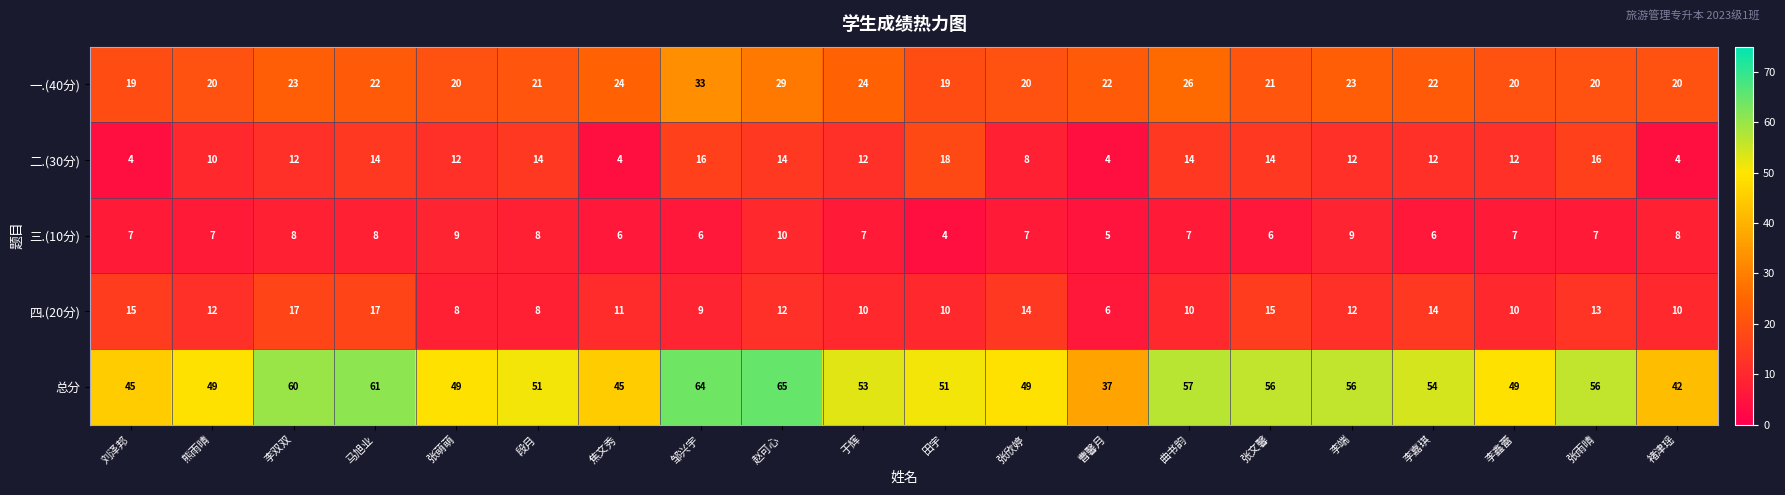

Which label corresponds to the largest value in the chart?

赵可心